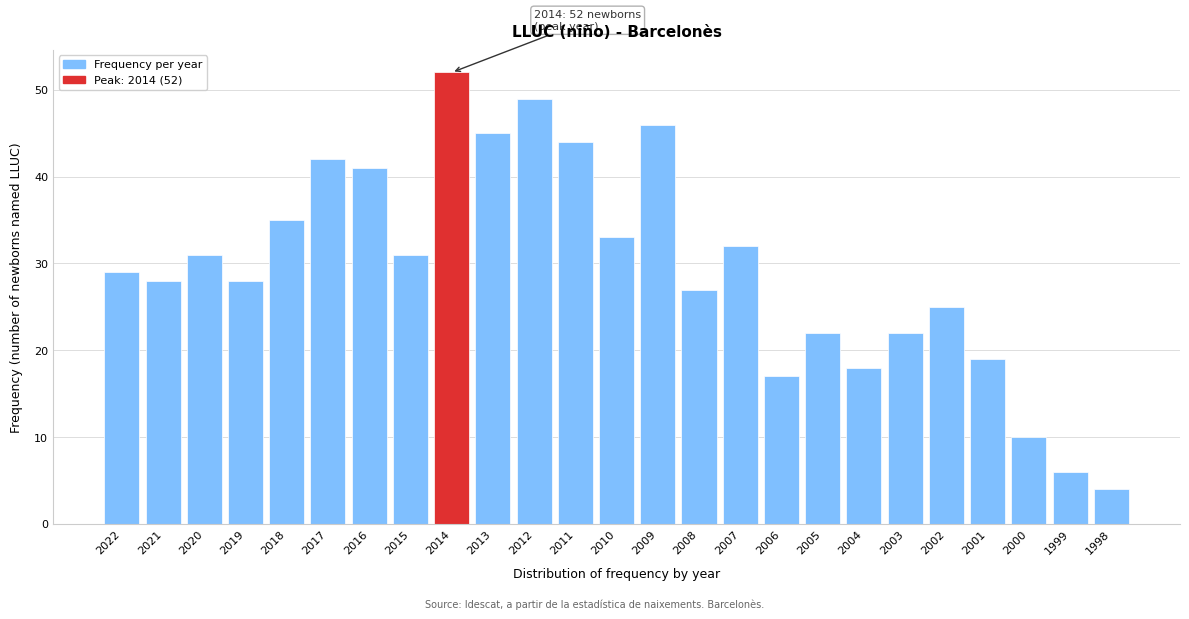

Reading right to left, transcribe all the data shown in this chart.

4	6	10	19	25	22	18	22	17	32	27	46	33	44	49	45	52	31	41	42	35	28	31	28	29